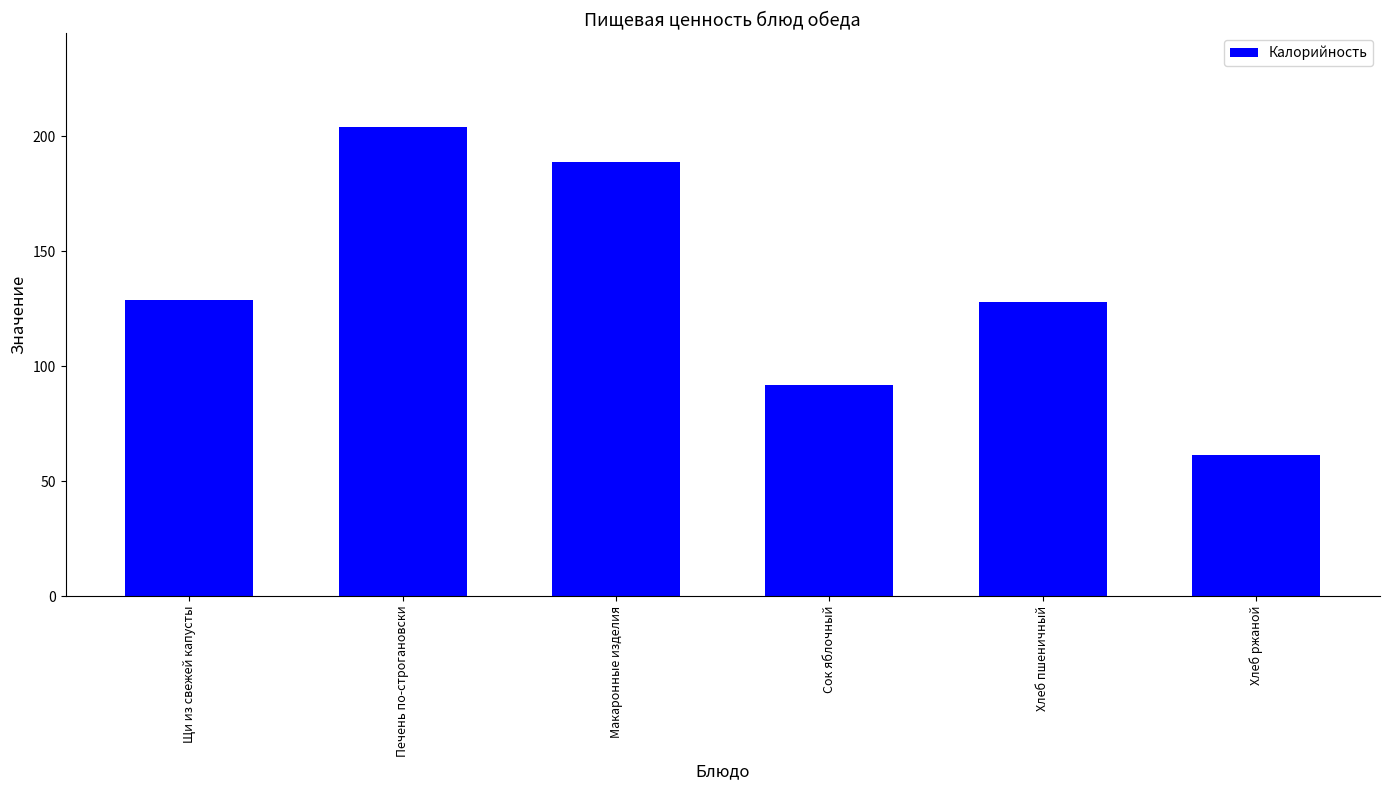

What is the sum of the values at Печень по-строгановски and Макаронные изделия?

393.0